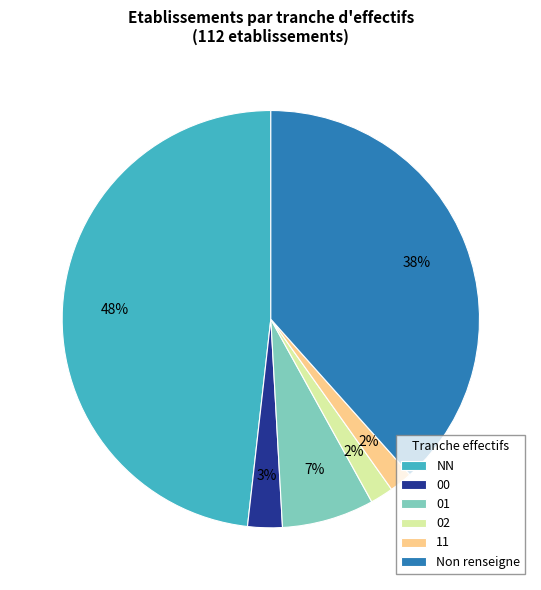

To the nearest percent, what is the average slice percentage?

17%